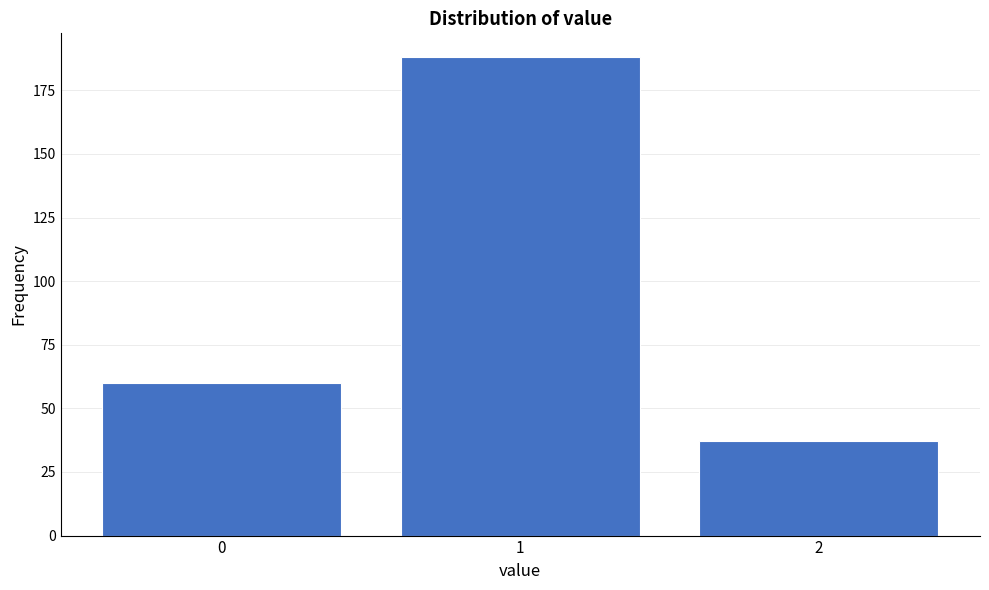

Reading right to left, list all the values displayed in this chart.

2=37	1=188	0=60